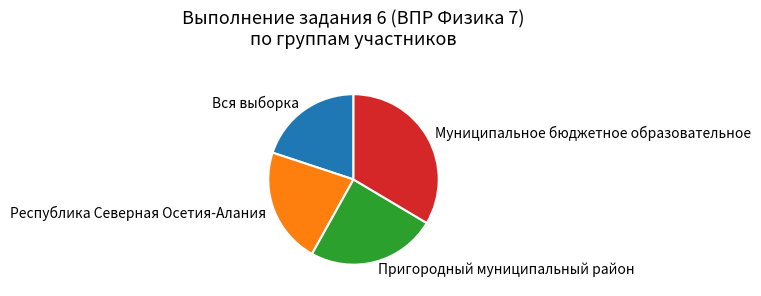

Which slice is the smallest?

Вся выборка